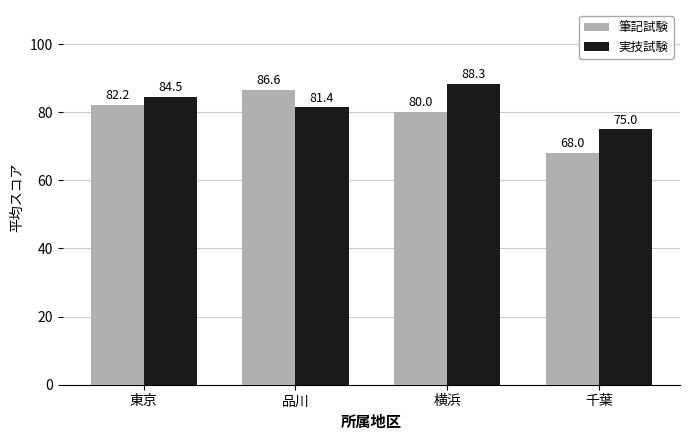

List the series in order of their peak value, highest first.

実技試験, 筆記試験